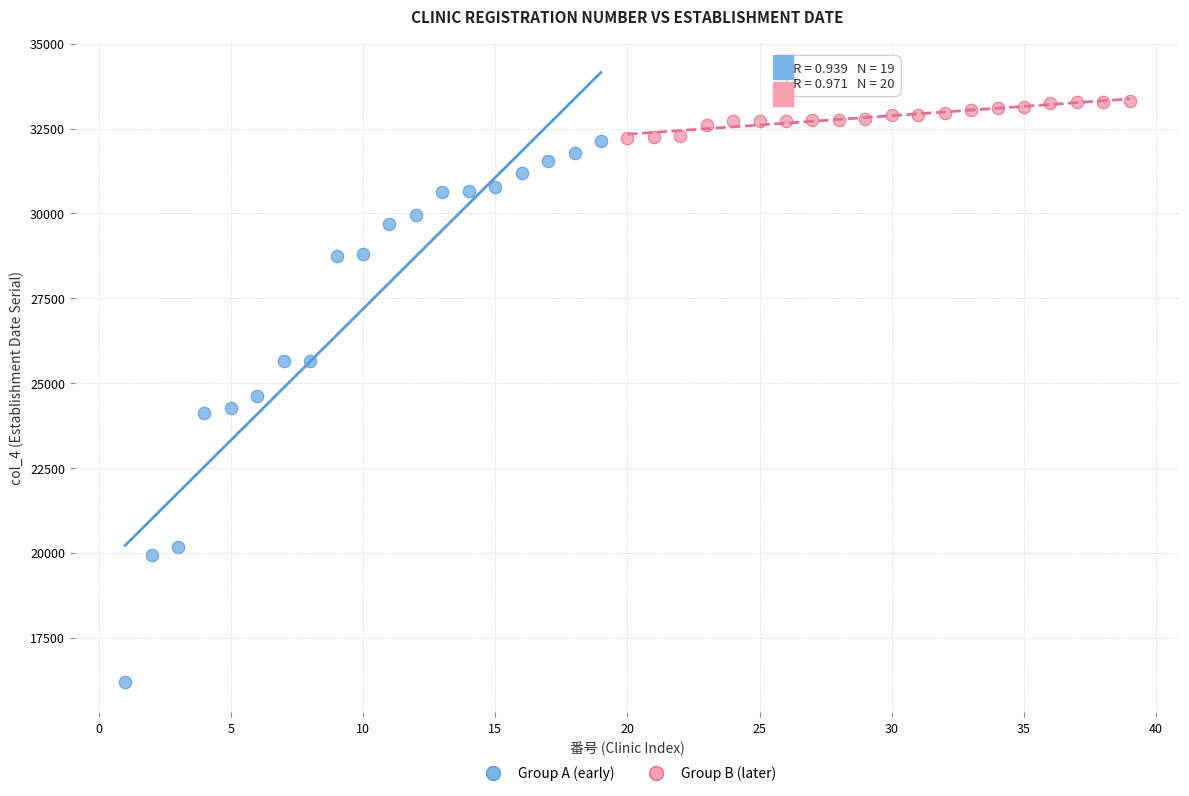

Which series reaches the minimum Y coordinate?

Group A (early)